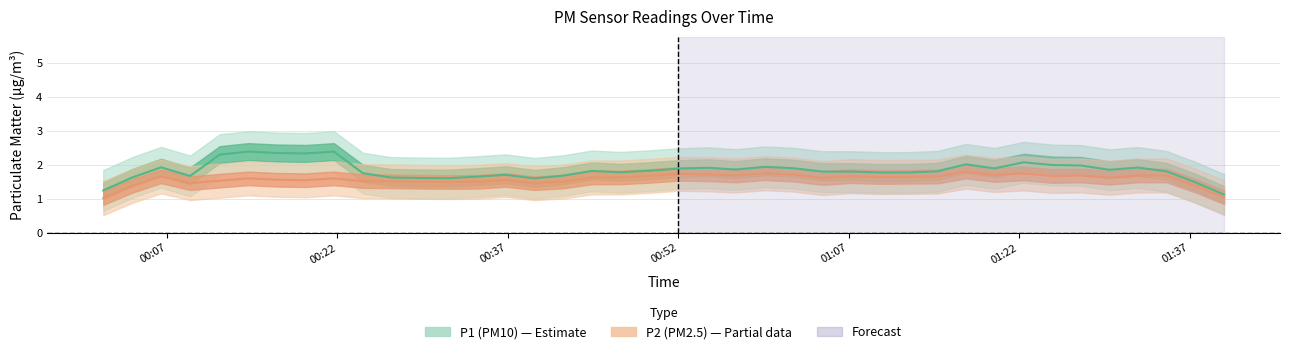

What are all the series names shown in the legend?

P1, P2